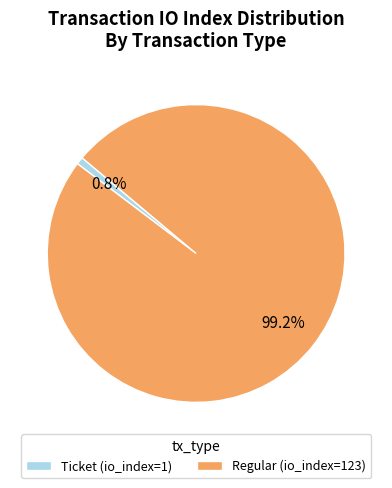

True or false: Regular accounts for 99% of the total.

True